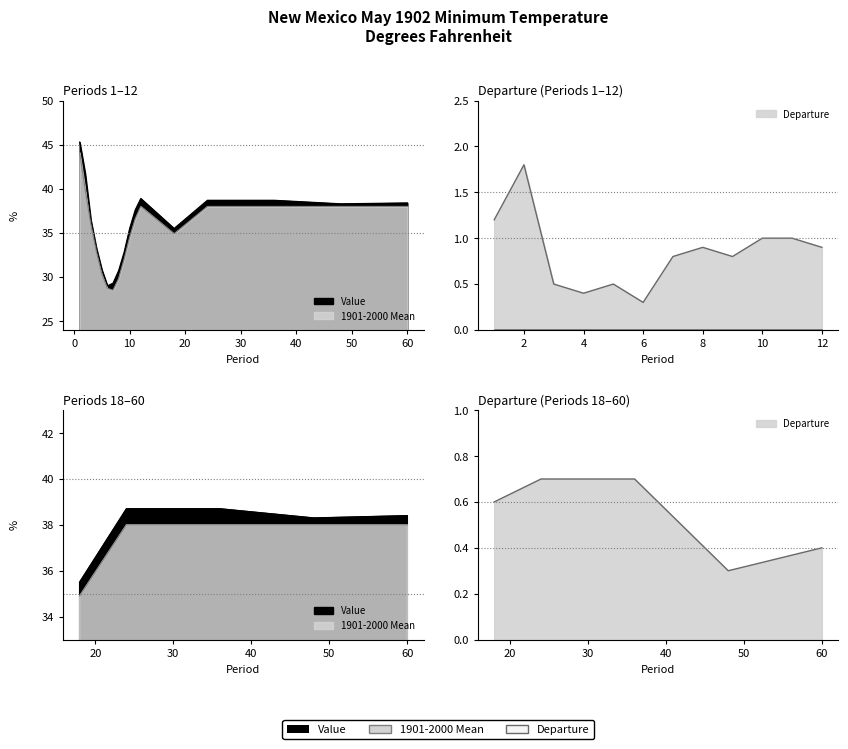

At which category is the sum across all series the highest?

1